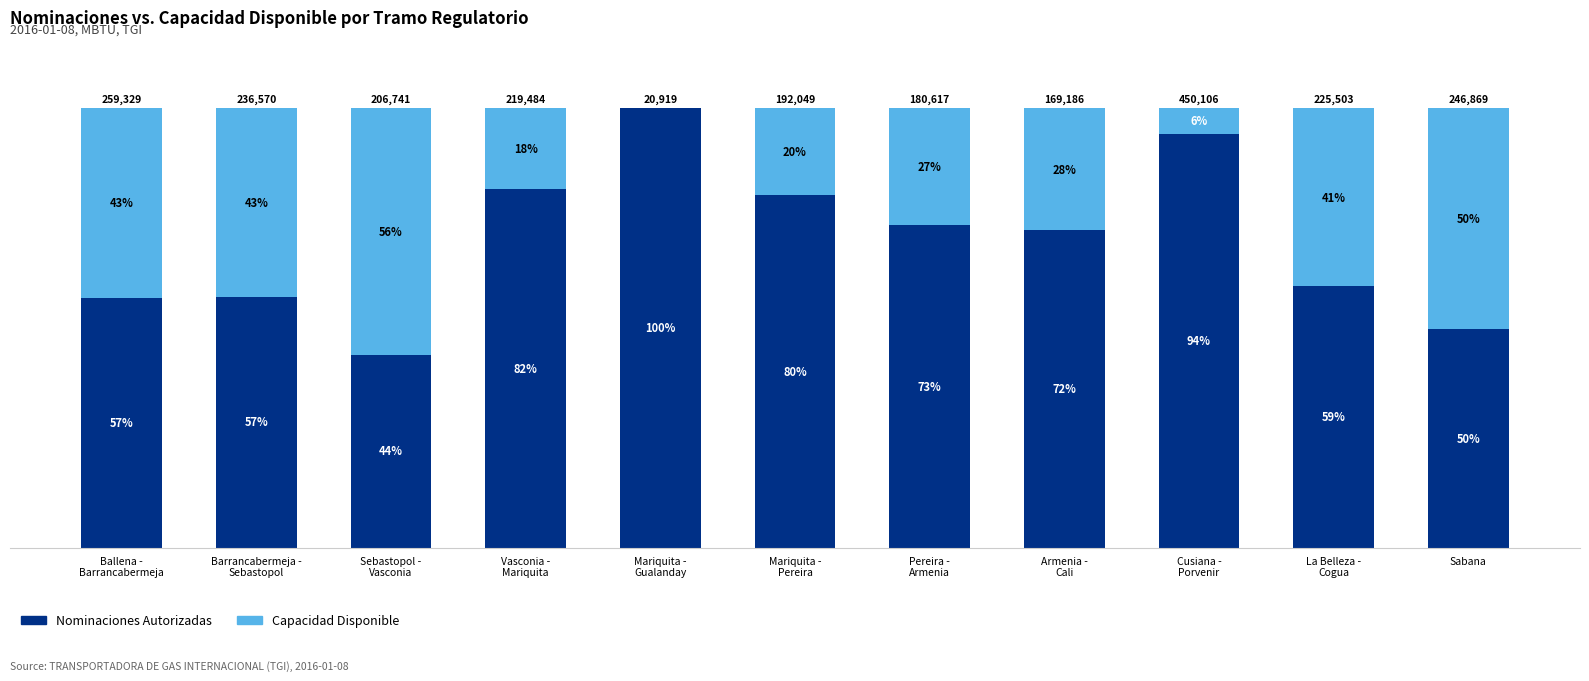

What is the difference between the maximum and second lowest values in the Capacidad Disponible series?

50.3